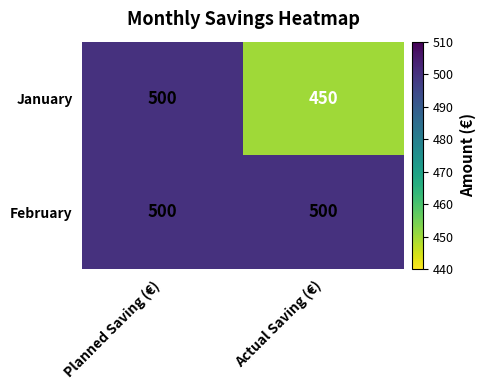

What is the total value across all series at Planned Saving (€)?

1000